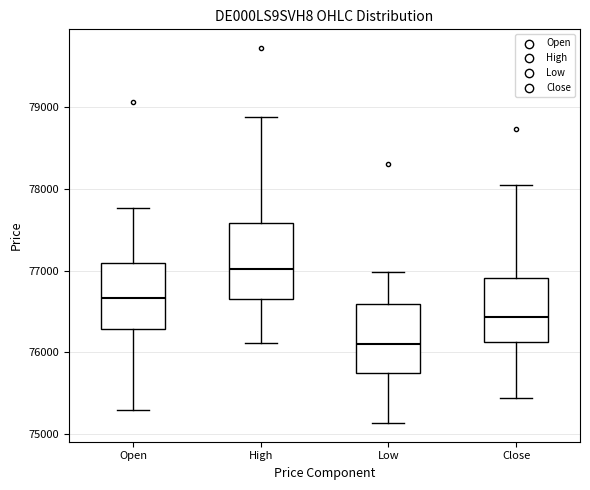

Reading left to right, transcribe this box plot: for each box, give where its median line is, the range the box spans, and where its two whiskers end, as read against the y-axis. The values are not printed on the chart, so give them approximately, as read against the axis.

Open: median 76700, box 76300 to 77100, whiskers 75300 to 77800
High: median 77000, box 76600 to 77600, whiskers 76100 to 78900
Low: median 76100, box 75700 to 76600, whiskers 75100 to 77000
Close: median 76400, box 76100 to 76900, whiskers 75400 to 78000